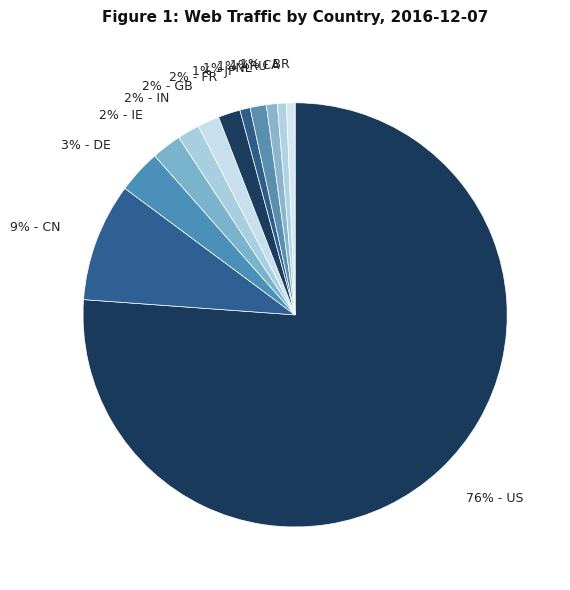

How many segments does this pie chart have?

12